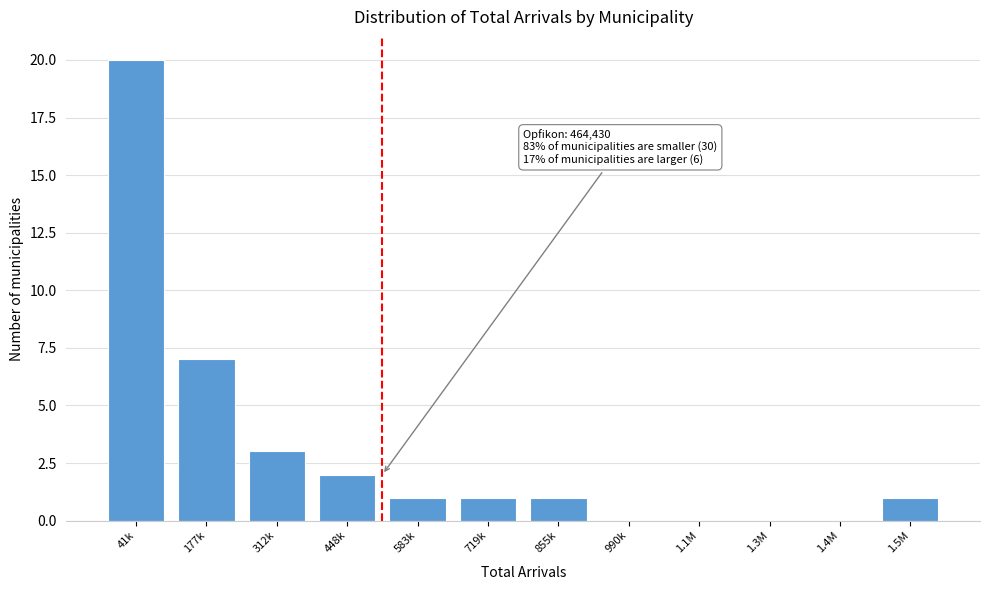

Reading left to right, transcribe all the data shown in this chart.

41k=20	177k=7	312k=3	448k=2	583k=1	719k=1	855k=1	990k=0	1.1M=0	1.3M=0	1.4M=0	1.5M=1